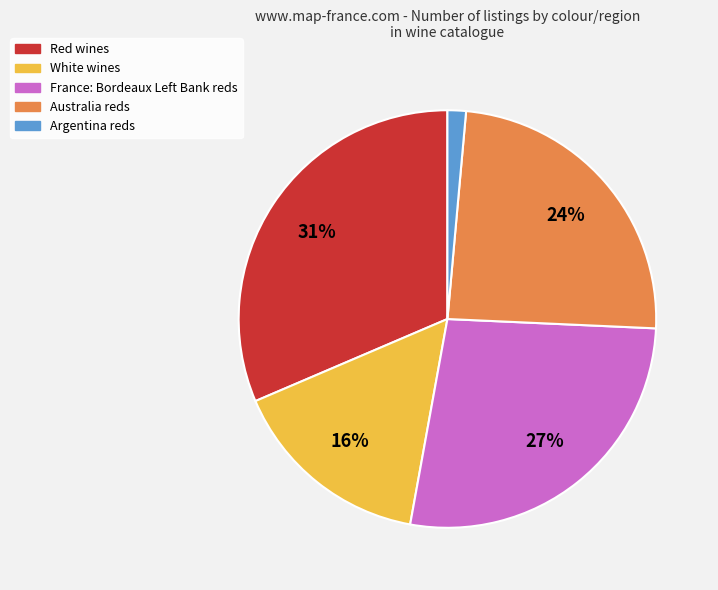

Is there any slice that represents more than half of the pie?

No